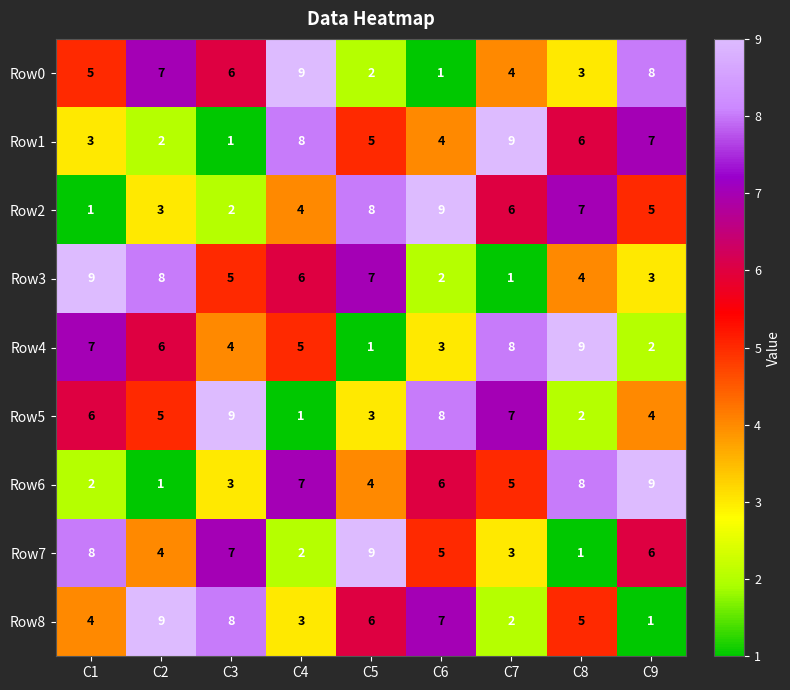

True or false: Row4 has a value of 5 at C4.

True